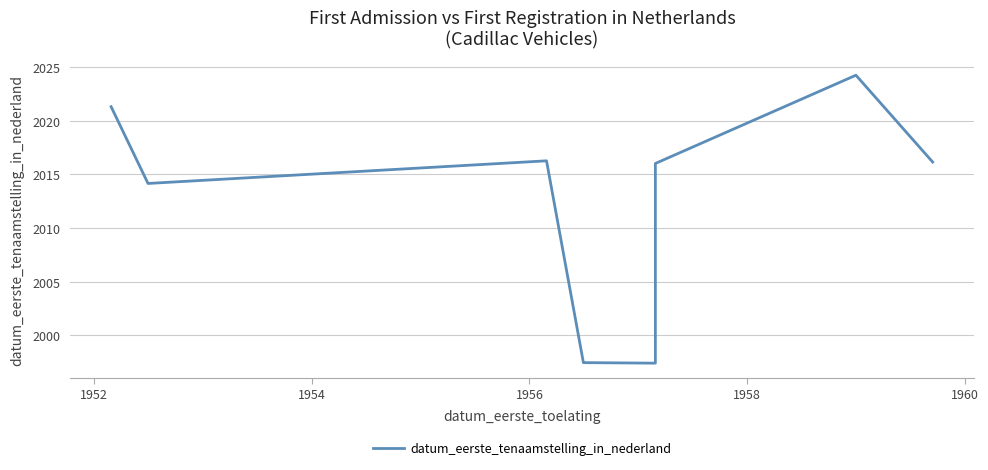

How many interior local peaks (higher than both neighbors) does the data have?

2